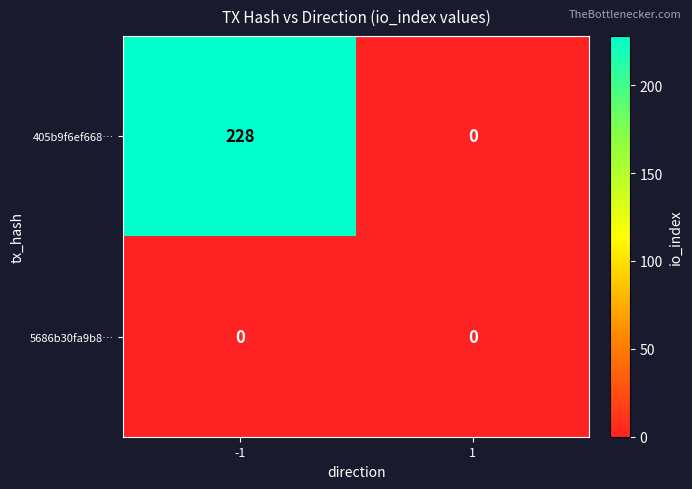

Which series has the largest total across all categories?

405b9f6ef668…